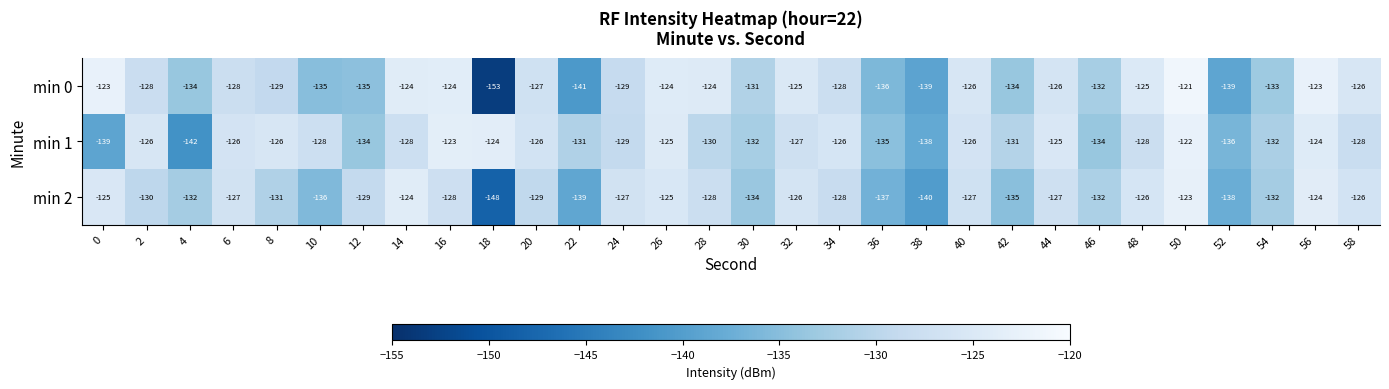

The value of min 2 at 14 is -201. True or false?

False